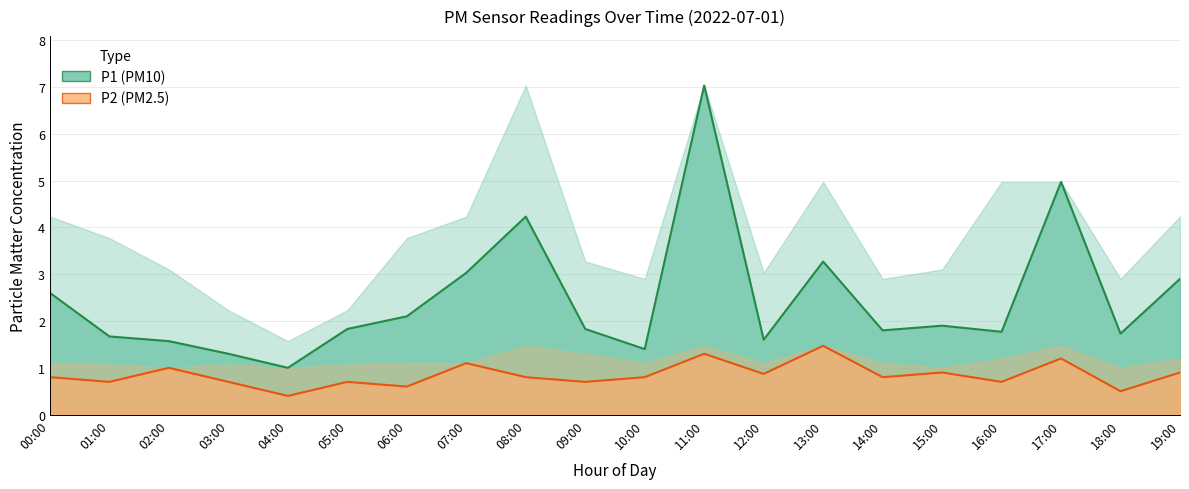

Reading right to left, list all the values displayed in this chart.

P1: 19:00=2.9	18:00=1.7	17:00=5.0	16:00=1.8	15:00=1.9	14:00=1.8	13:00=3.3	12:00=1.6	11:00=7.0	10:00=1.4	09:00=1.8	08:00=4.2	07:00=3.0	06:00=2.1	05:00=1.8	04:00=1.0	03:00=1.3	02:00=1.6	01:00=1.7	00:00=2.6
P2: 19:00=0.9	18:00=0.5	17:00=1.2	16:00=0.7	15:00=0.9	14:00=0.8	13:00=1.5	12:00=0.9	11:00=1.3	10:00=0.8	09:00=0.7	08:00=0.8	07:00=1.1	06:00=0.6	05:00=0.7	04:00=0.4	03:00=0.7	02:00=1.0	01:00=0.7	00:00=0.8